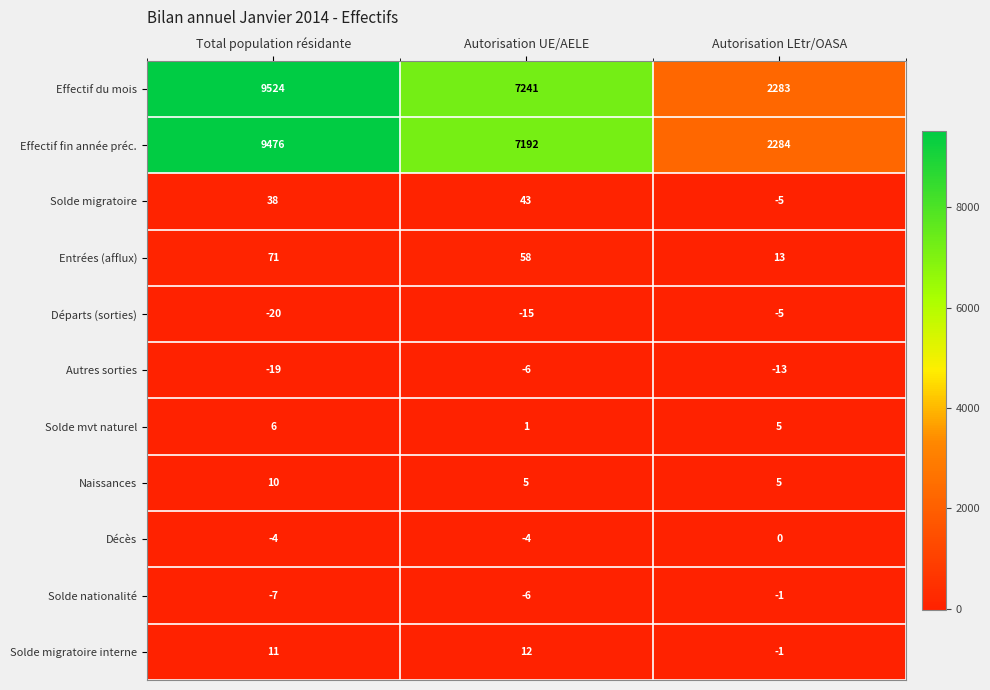

What is the sum of all Départs (sorties) values?

-40